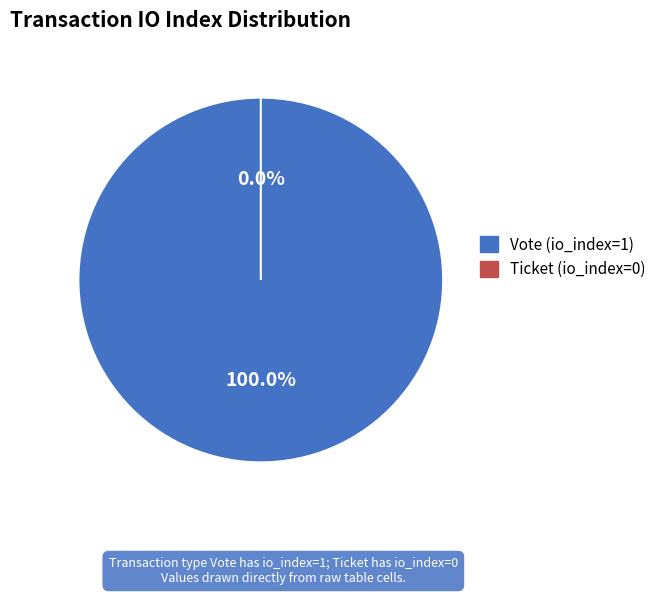

Is Vote (io_index=1) the majority of the pie?

Yes